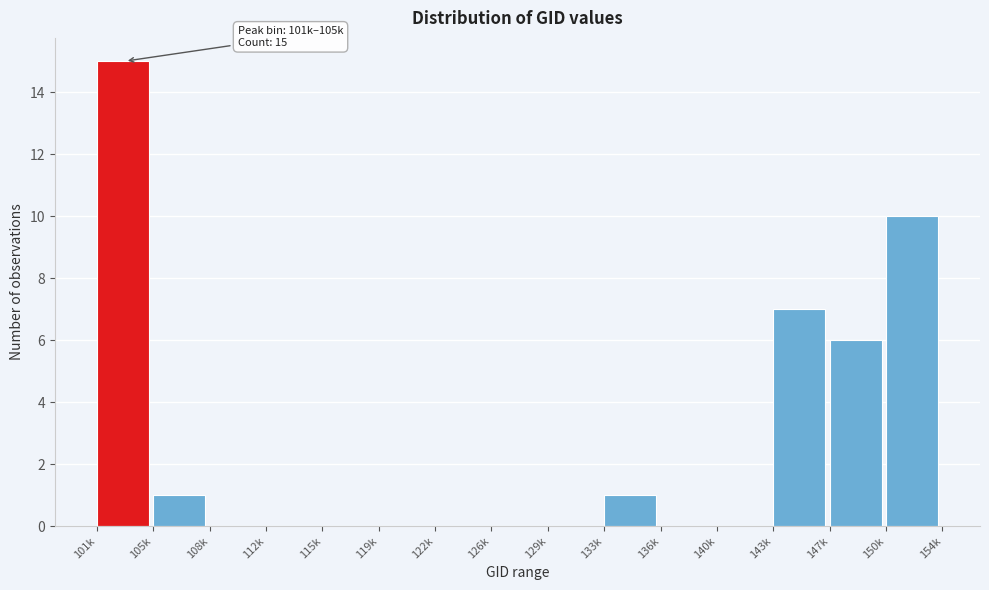

Reading right to left, extract all data points from this chart.

150k=10	147k=6	143k=7	140k=0	136k=0	133k=1	129k=0	126k=0	122k=0	119k=0	115k=0	112k=0	108k=0	105k=1	101k=15